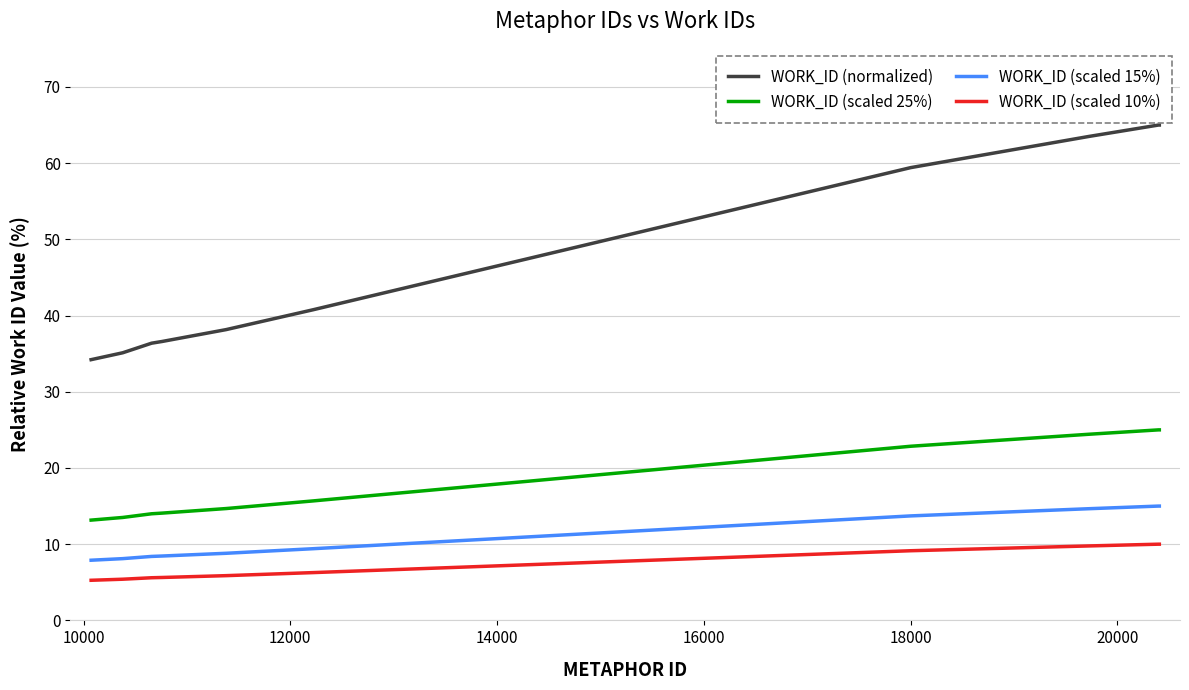

Which series has the largest total across all categories?

WORK_ID (normalized)